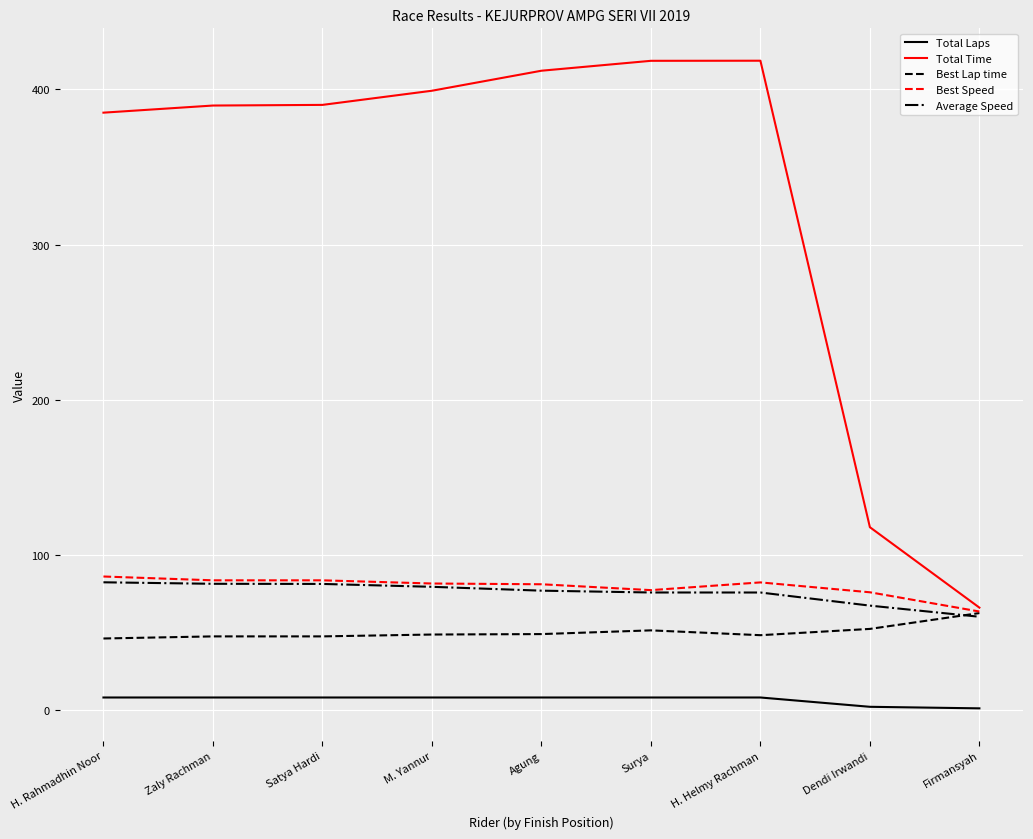

Which series has the largest range (max minus min)?

Total Time